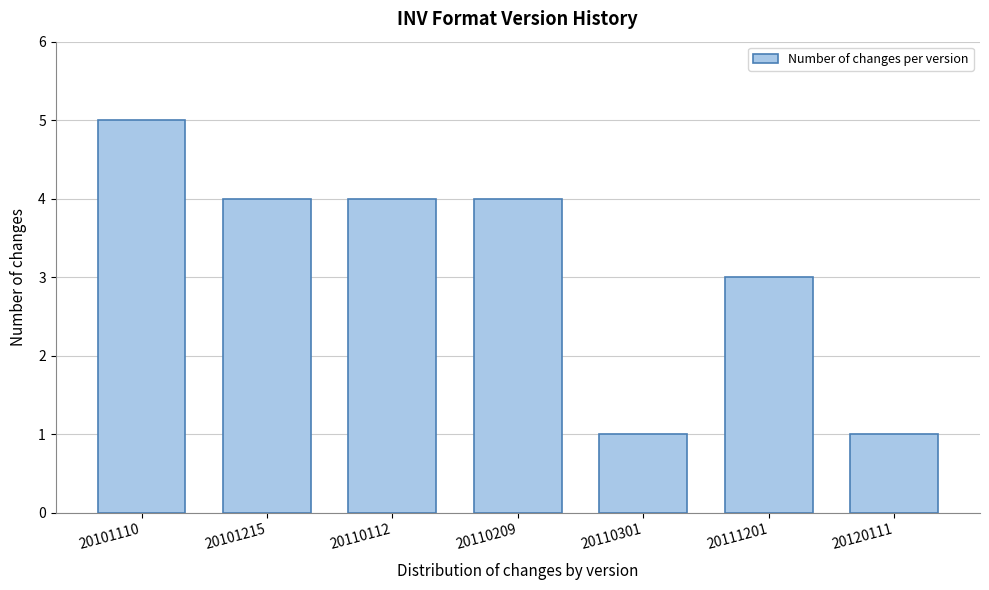

Reading right to left, what are all the values shown in this chart?

1	3	1	4	4	4	5